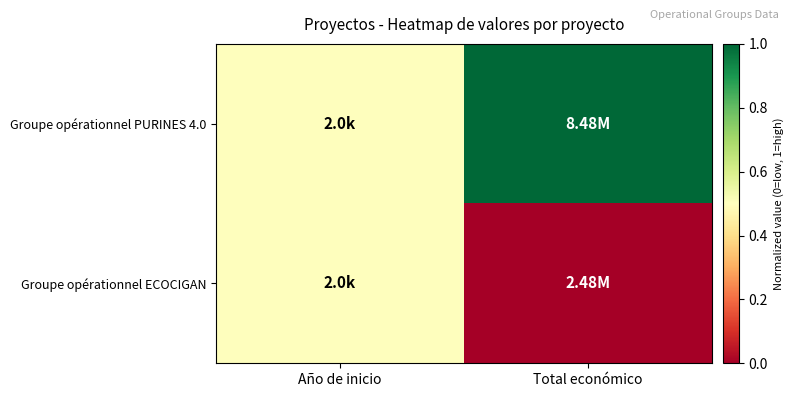

Which series has the largest total across all categories?

Groupe opérationnel PURINES 4.0